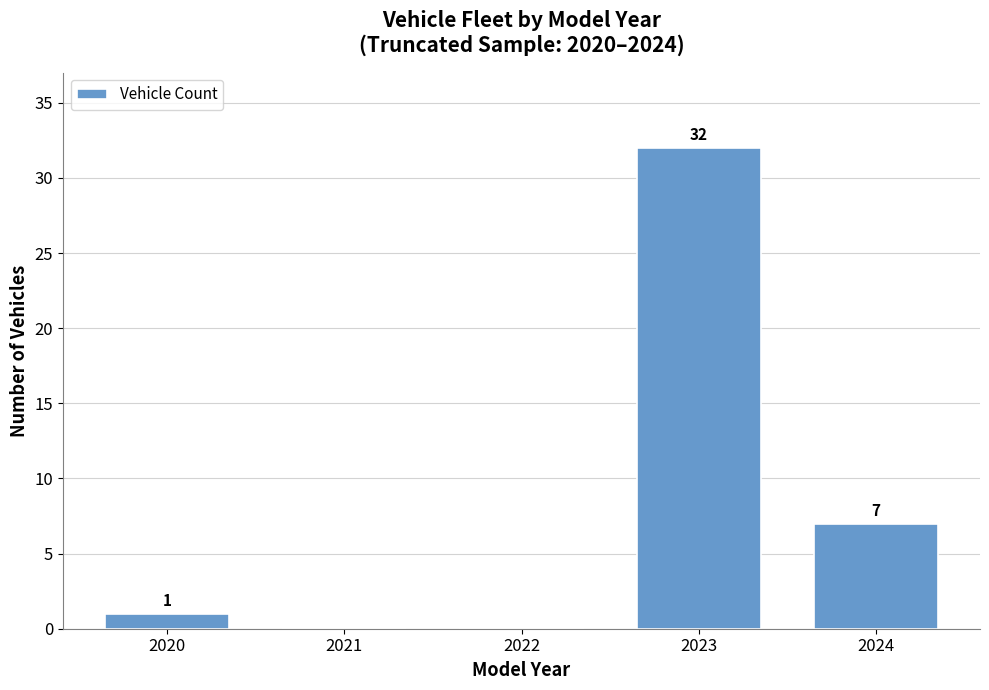

Reading left to right, transcribe all the data shown in this chart.

2020=1	2021=0	2022=0	2023=32	2024=7